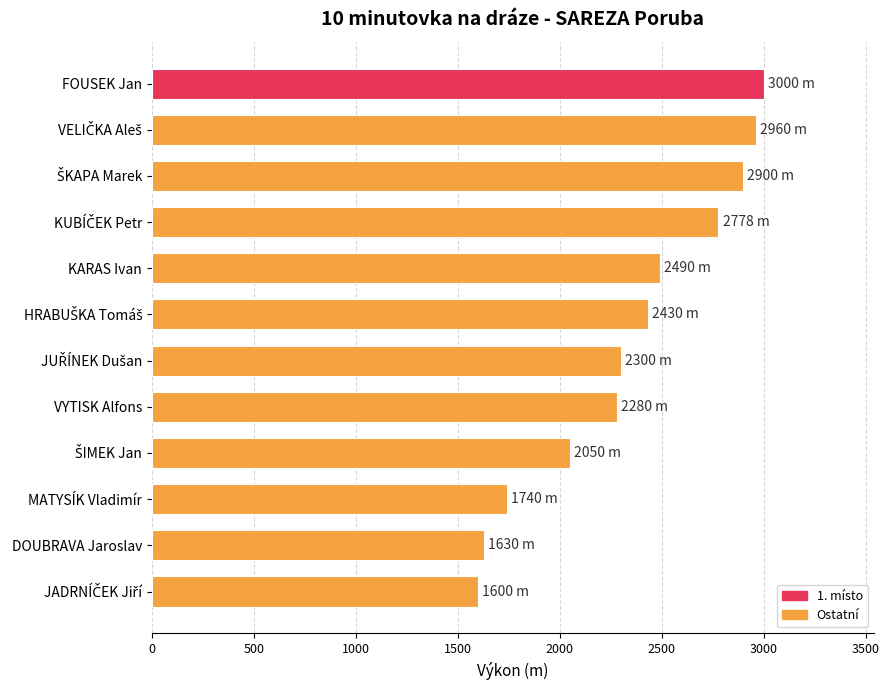

The chart shows a value of 2490 at KARAS Ivan. True or false?

True